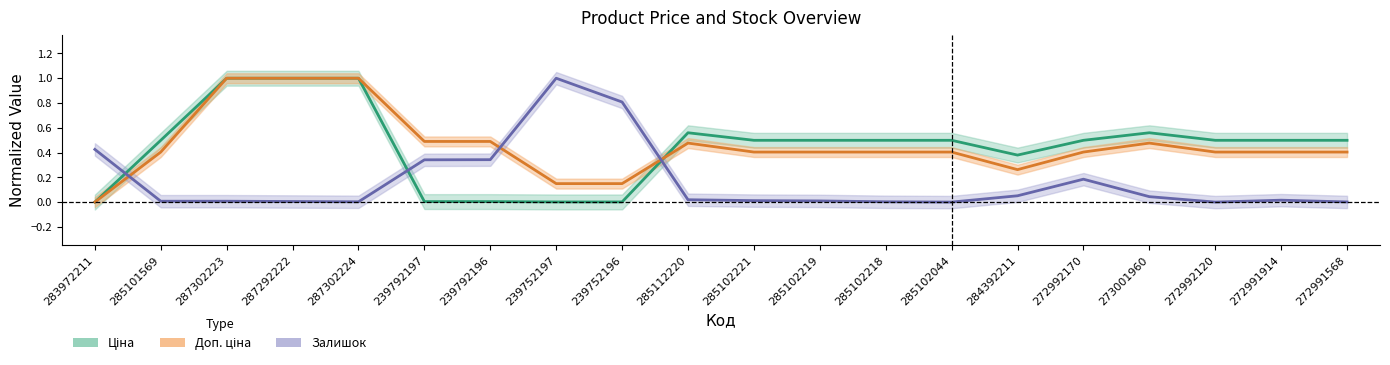

At how many categories does at least one series exceed 0?

20